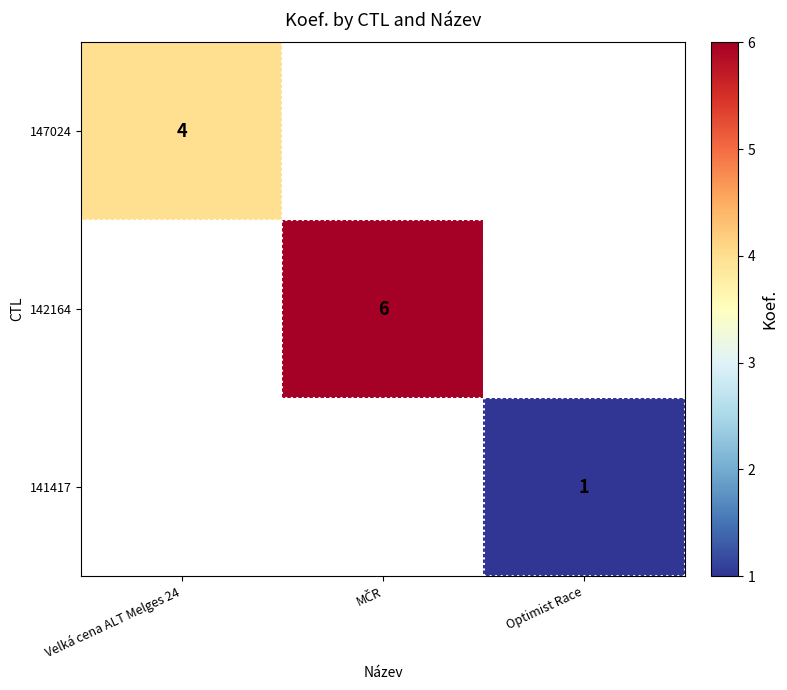

True or false: 147024 has a value of 4 at Velká cena ALT Melges 24.

True